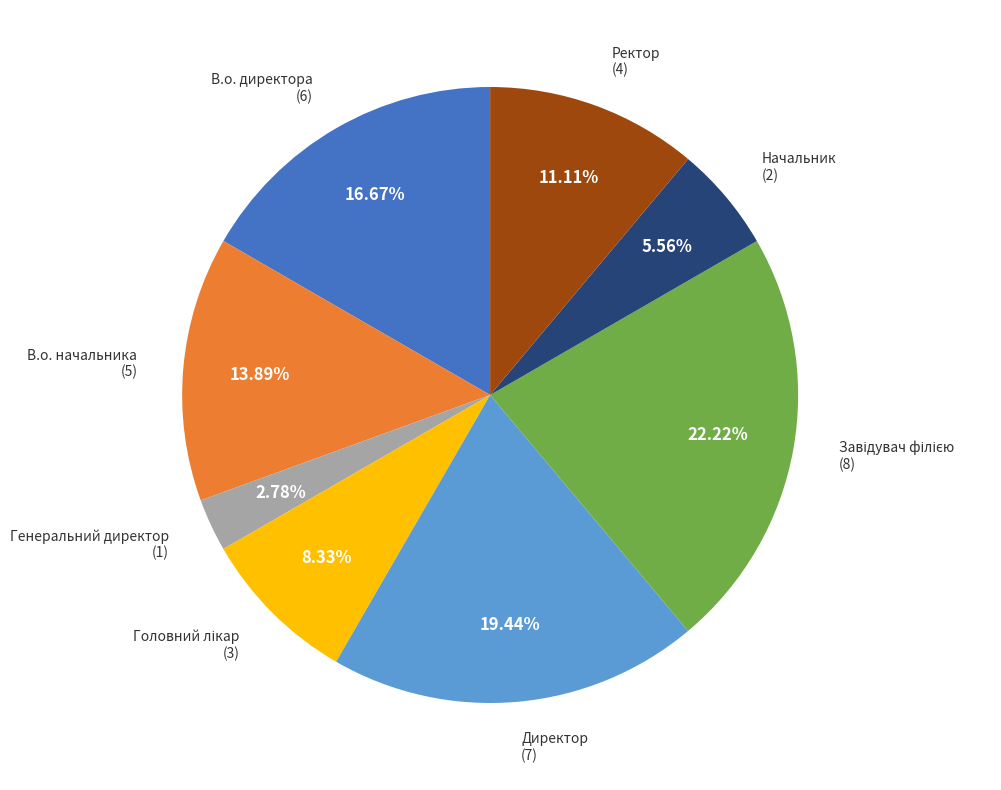

To the nearest percent, what is the average slice percentage?

12%